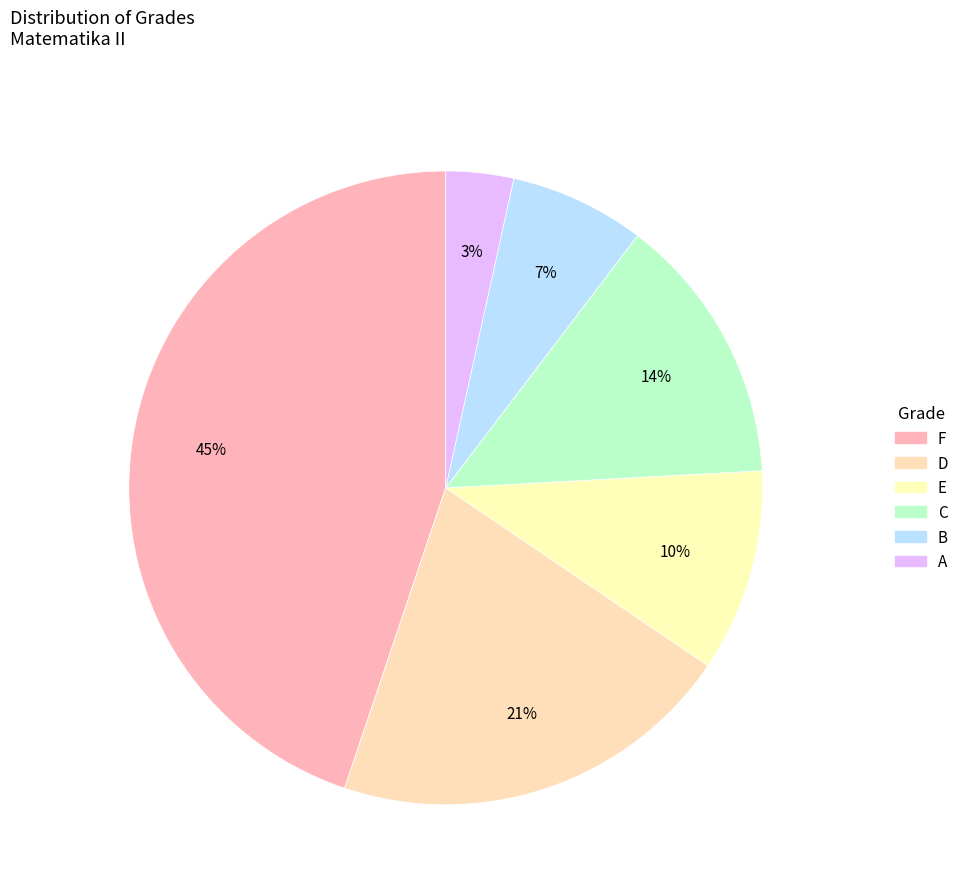

How many segments does this pie chart have?

6